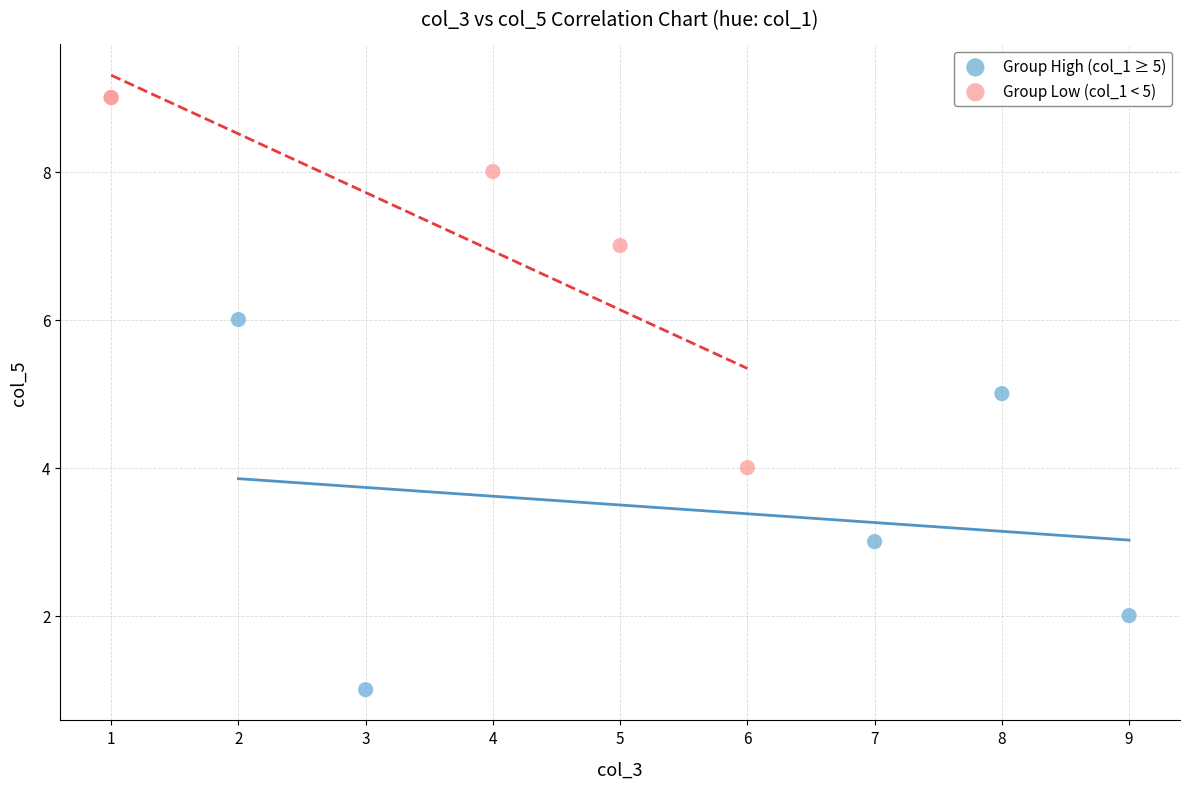

Which series reaches the minimum Y coordinate?

Group High (col_1 ≥ 5)